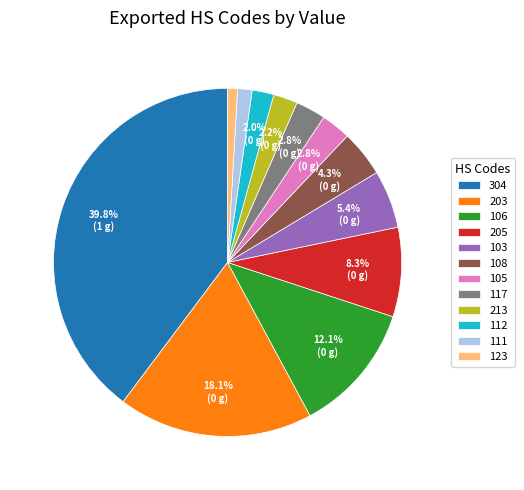

To the nearest percent, what percentage of the pie is 106?

12%